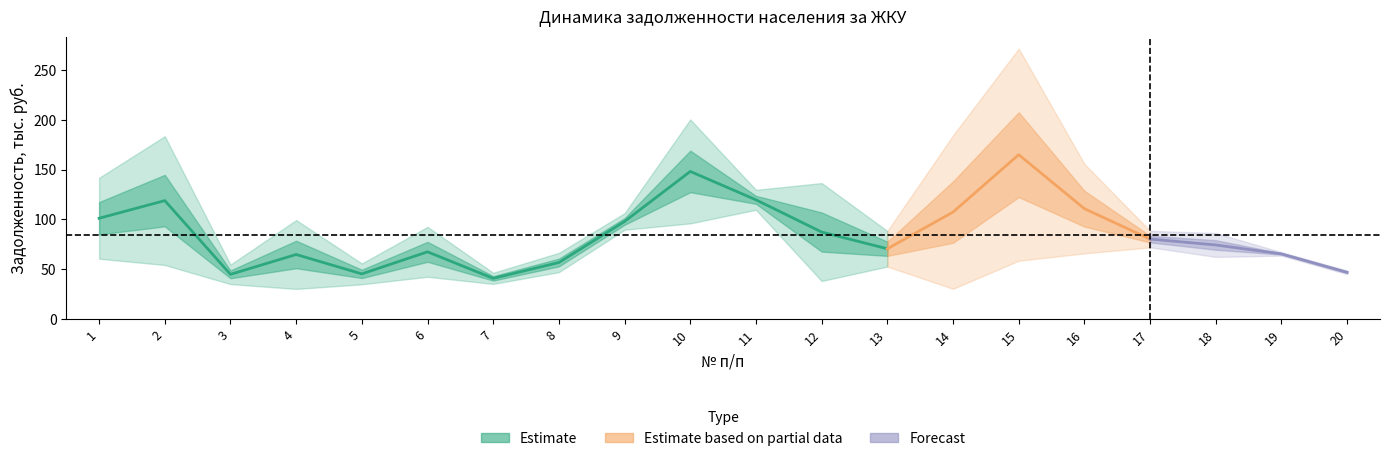

At how many categories does at least one series exceed 193?

2